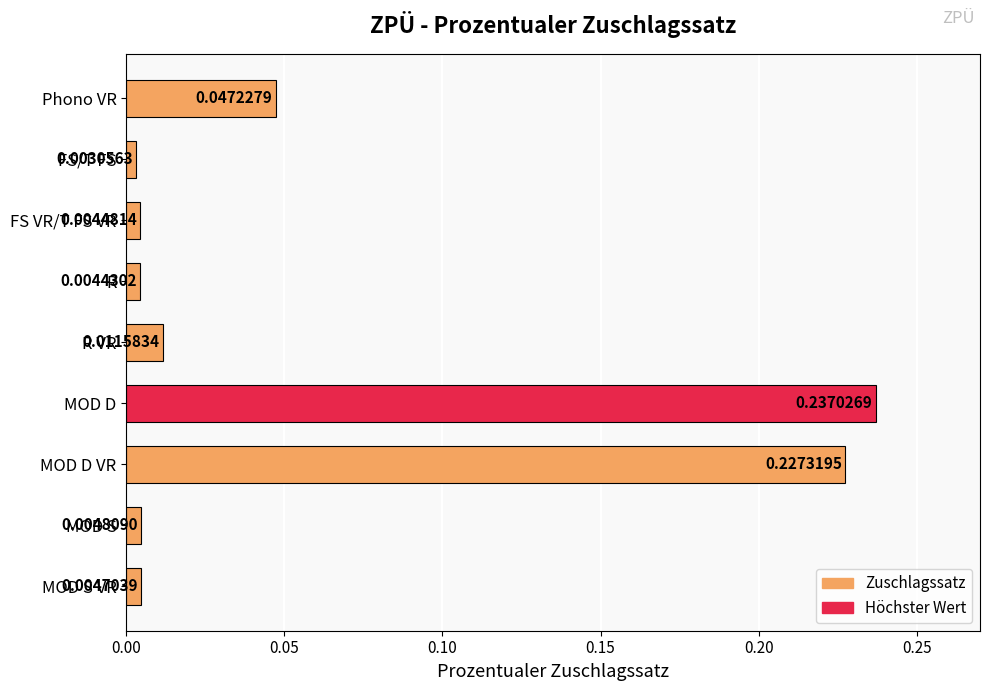

What is the sum of all values?

0.5